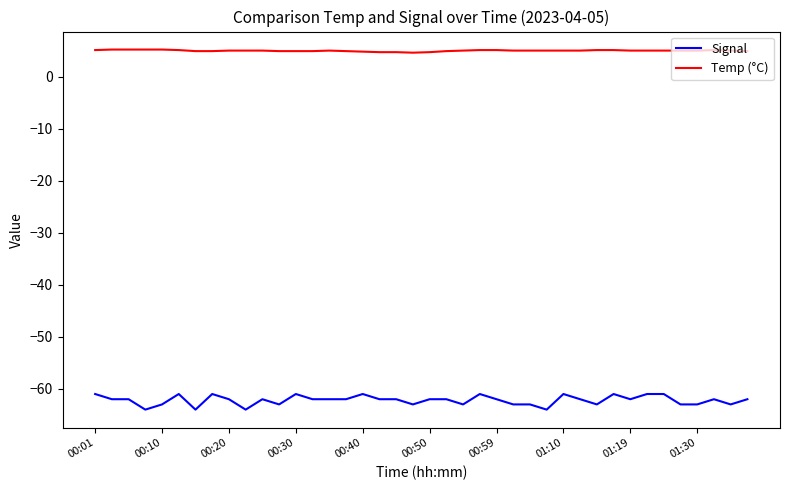

Which series has the largest total across all categories?

Temp (°C)